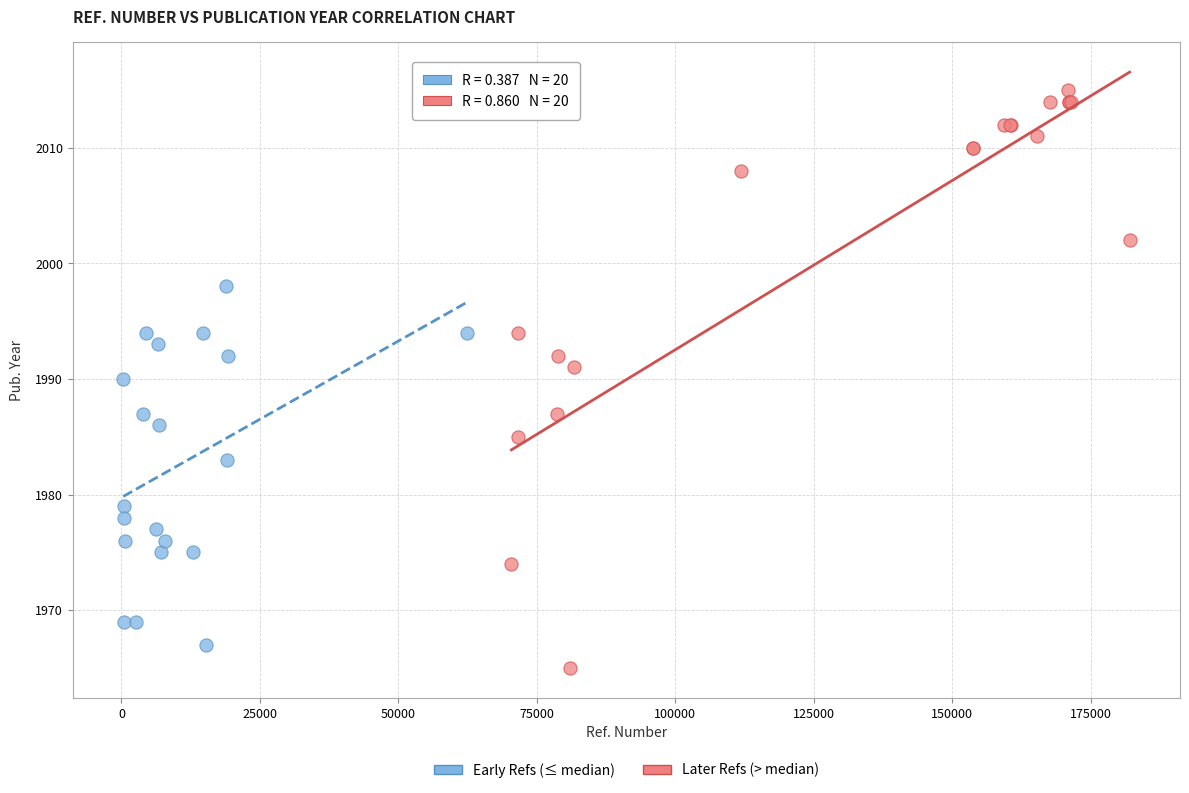

Which series contains the lowest Y value?

Later Refs (> median)